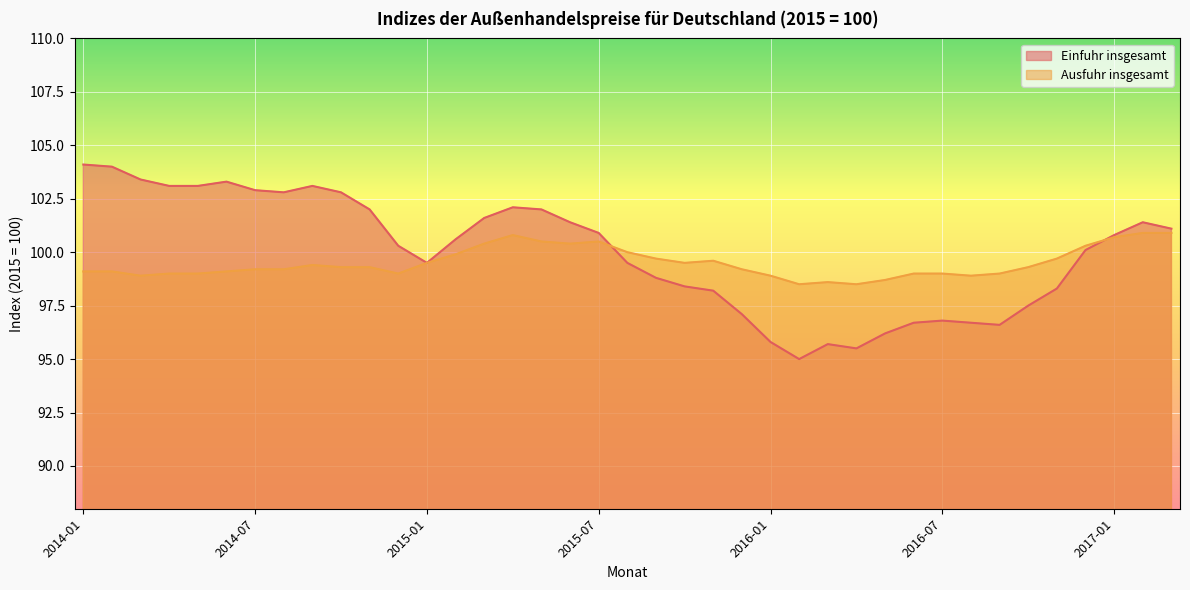

What is the value of the Ausfuhr insgesamt point at the 38th from the left?

100.9